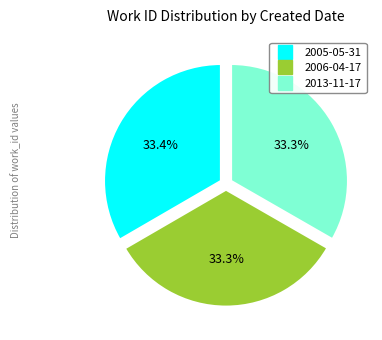

What percentage do 2013-11-17 and 2006-04-17 together represent?

66.6%